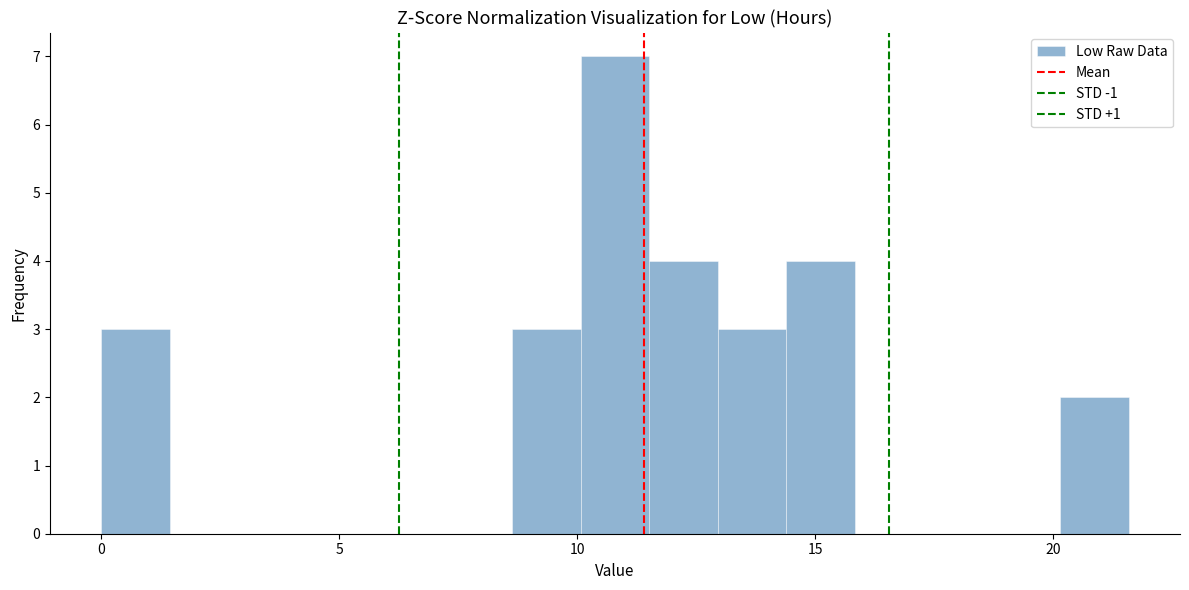

Read against the x-axis, roughly where is the centre of the tallest bar?

11.0